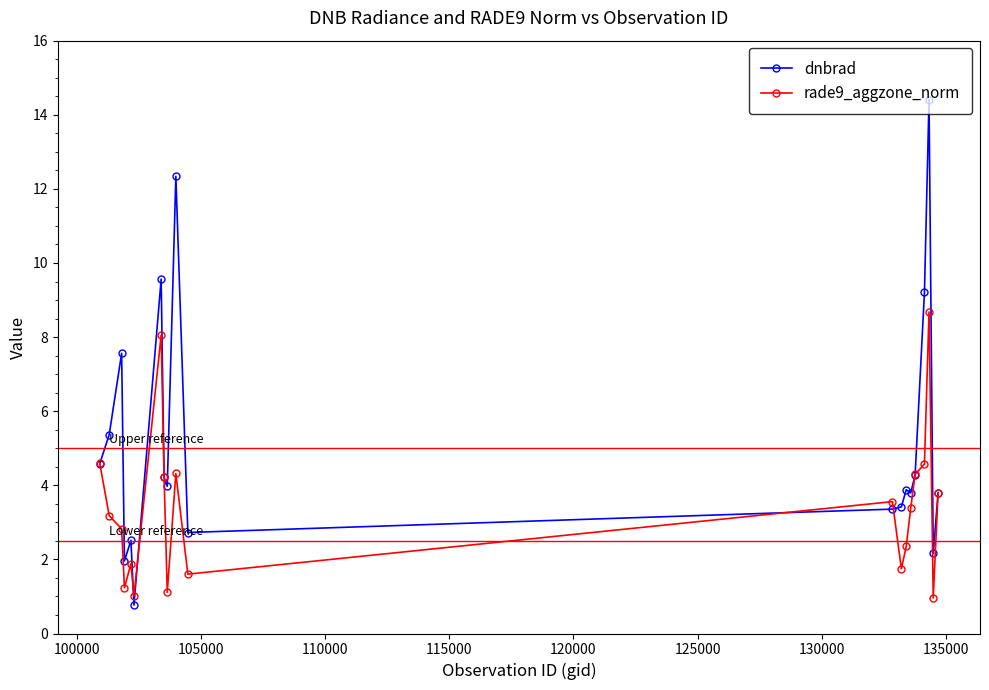

Which series has the widest spread of values?

dnbrad